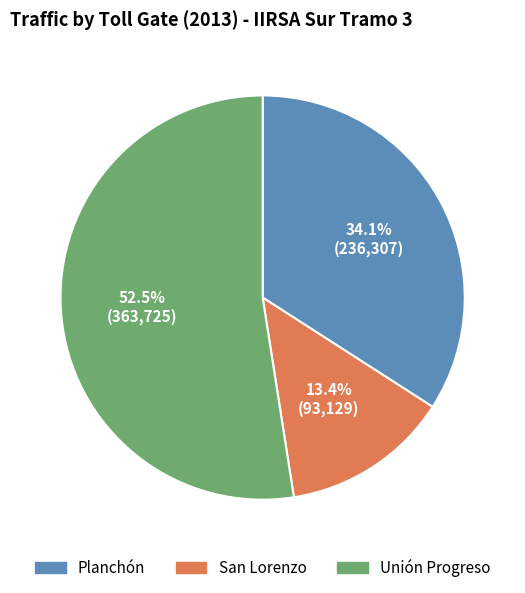

Which slice is the smallest?

San Lorenzo